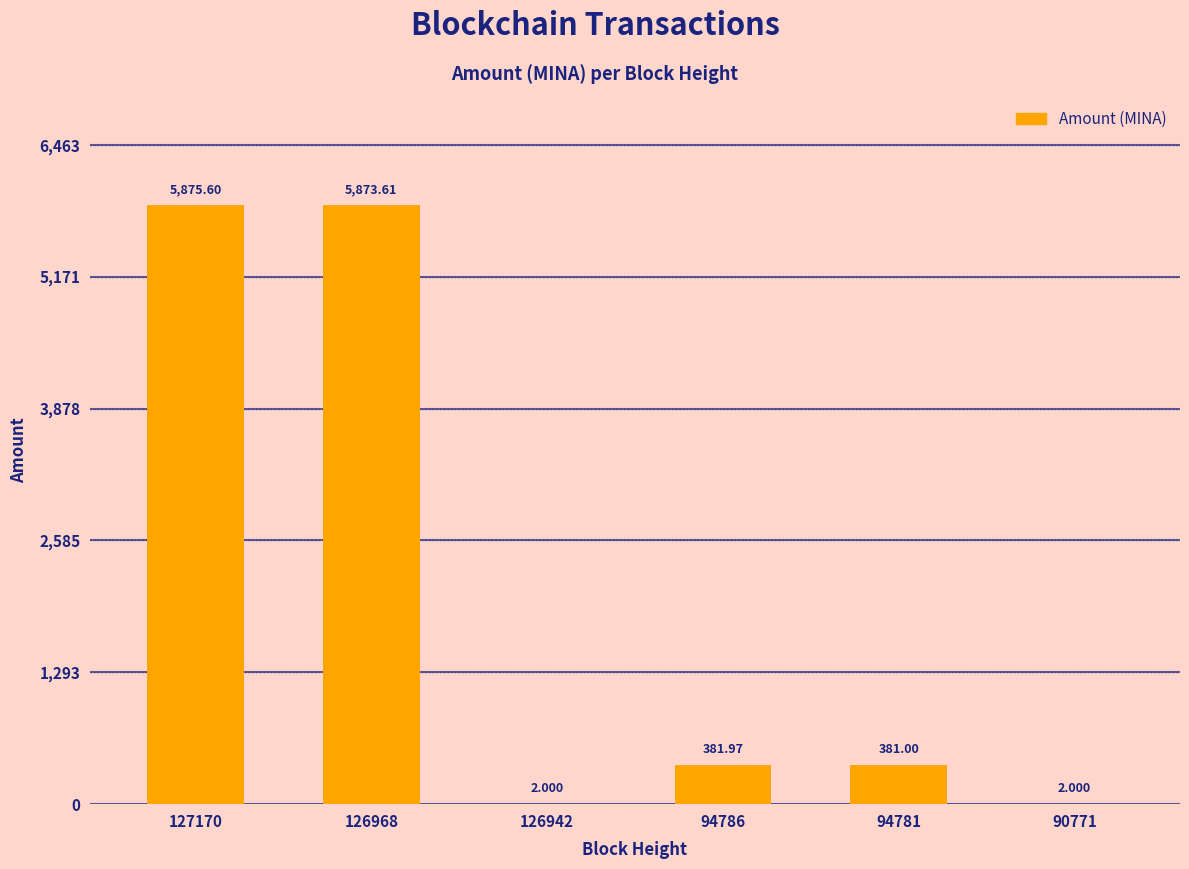

What is the change in value from 126968 to 126942?

-5871.6